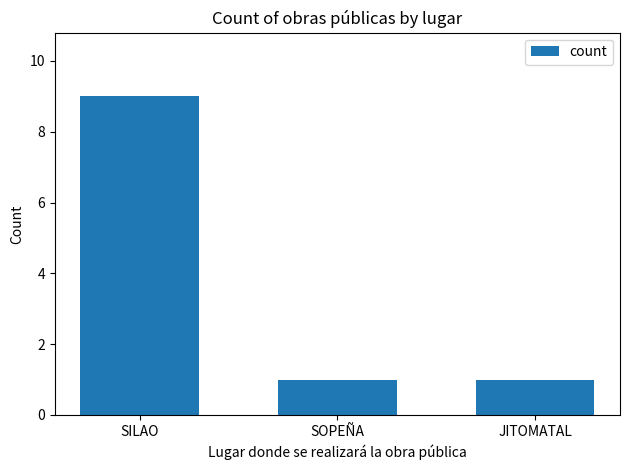

Count the values in the range 1 to 9.

3